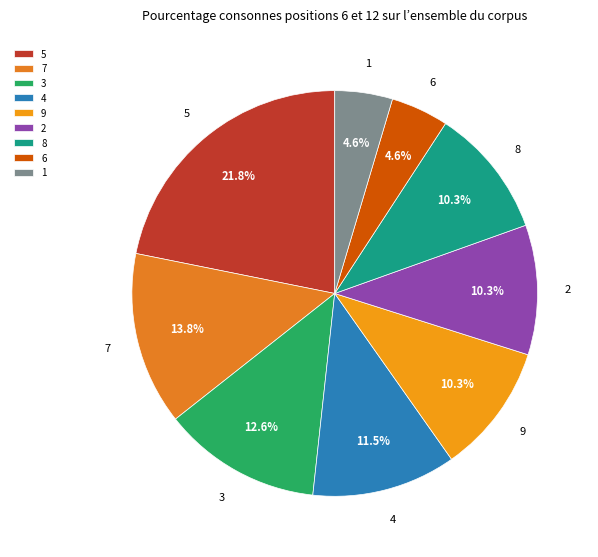

What is the ratio of the value at 3 to the value at 5?

0.6